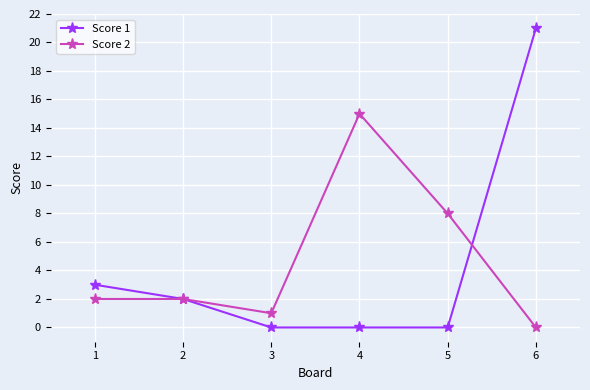

What is the total value across all series at 1?

5